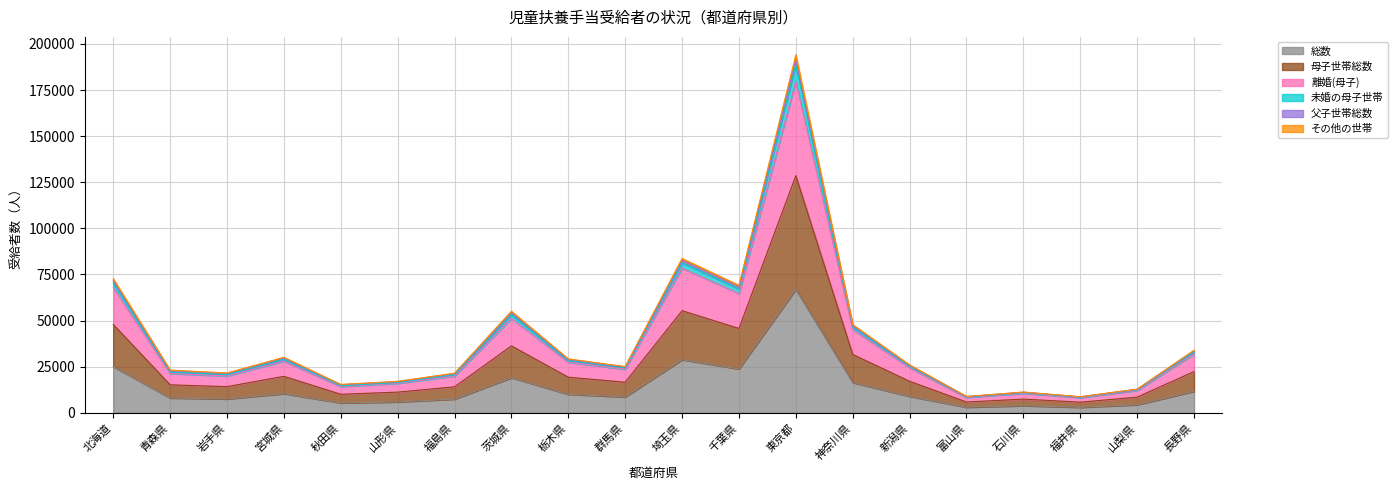

Where is 総数 nearest to the value 34968?

埼玉県